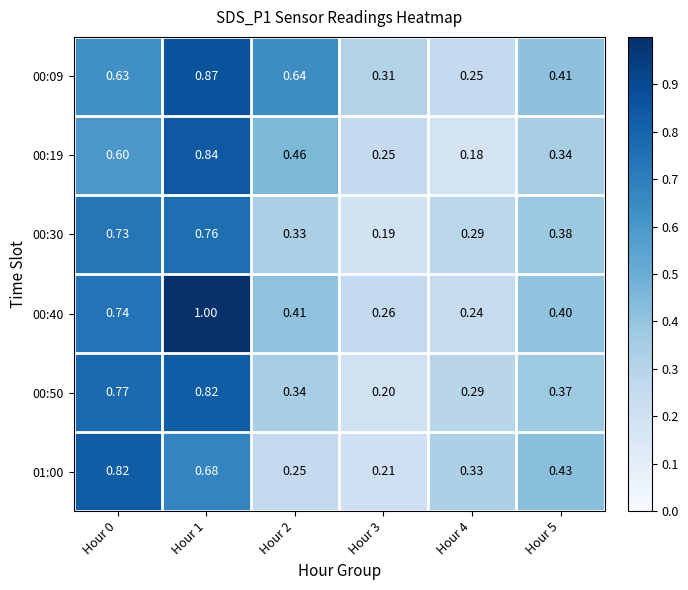

Which category has the highest value across all series?

Hour 1